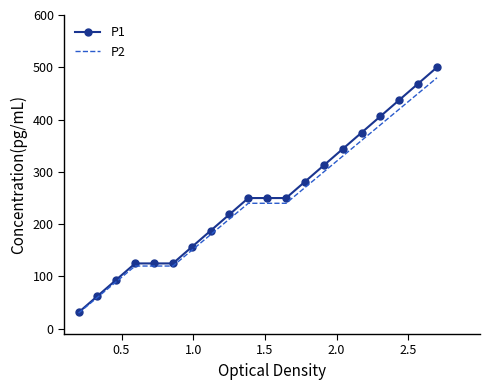

How many values in the P2 series exceed 239?

11